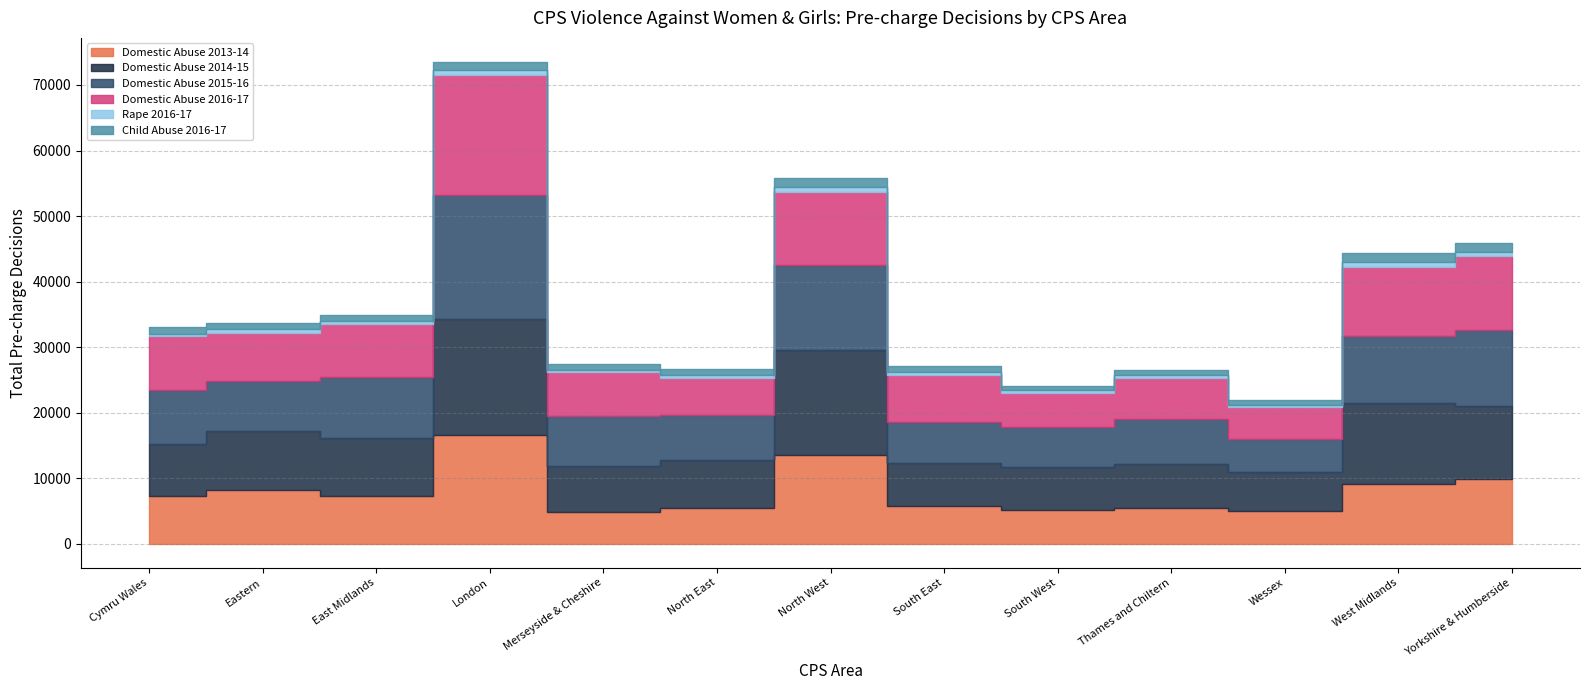

What is the average value of the Domestic Abuse 2016-17 series?

8526